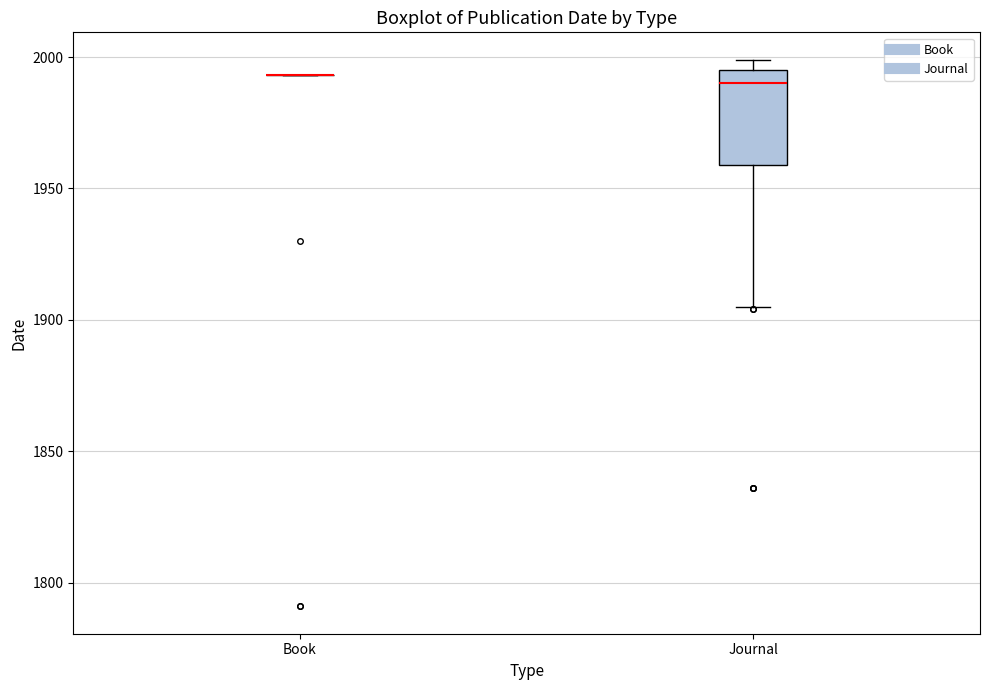

Reading left to right, transcribe this box plot: for each box, give where its median line is, the range the box spans, and where its two whiskers end, as read against the y-axis. The values are not printed on the chart, so give them approximately, as read against the axis.

Book: box collapsed to a line at 1995, whiskers 1995 to 1995
Journal: median 1990, box 1960 to 1995, whiskers 1905 to 2000